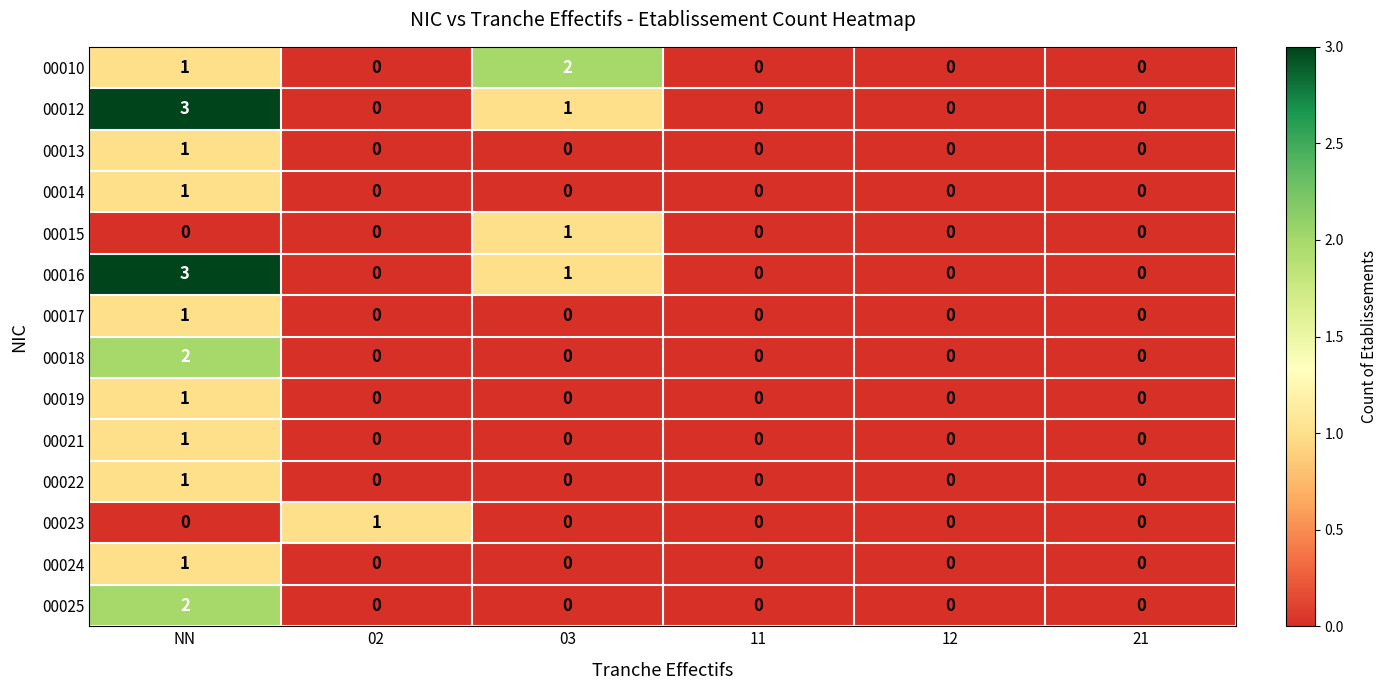

The value of 00012 at 02 is 0. True or false?

True